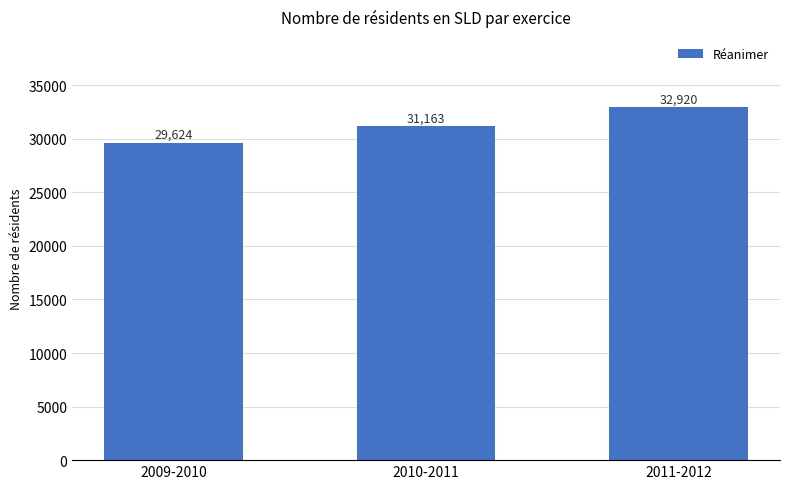

List the labels in order of value, largest first.

2011-2012, 2010-2011, 2009-2010